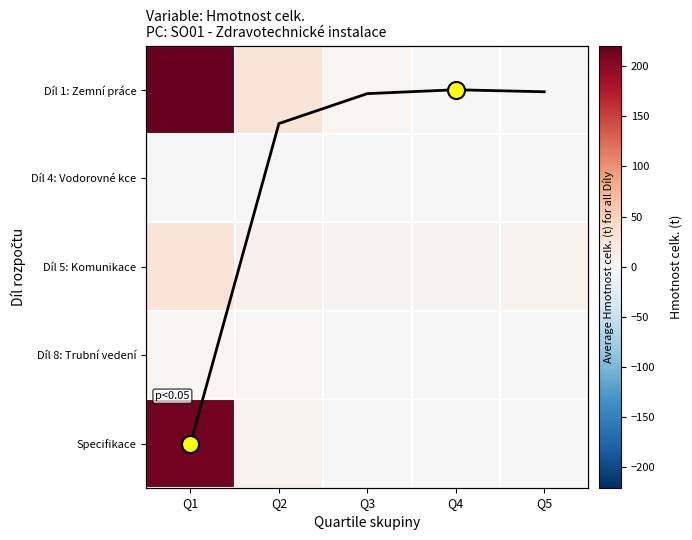

What is the difference between the Díl 5: Komunikace values at Q3 and Q1?

22.7